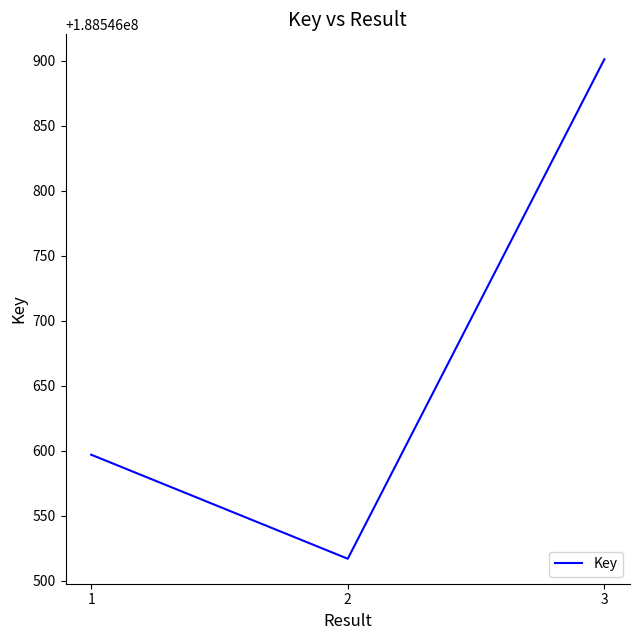

List the labels in order of value, largest first.

3, 1, 2